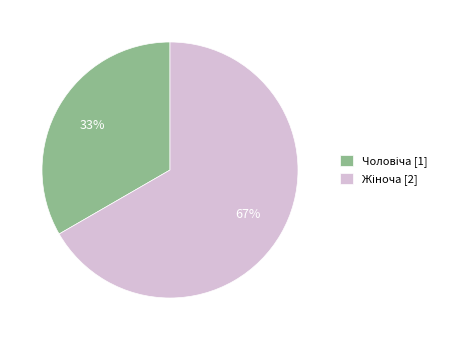

To the nearest percent, what is the average slice percentage?

50%